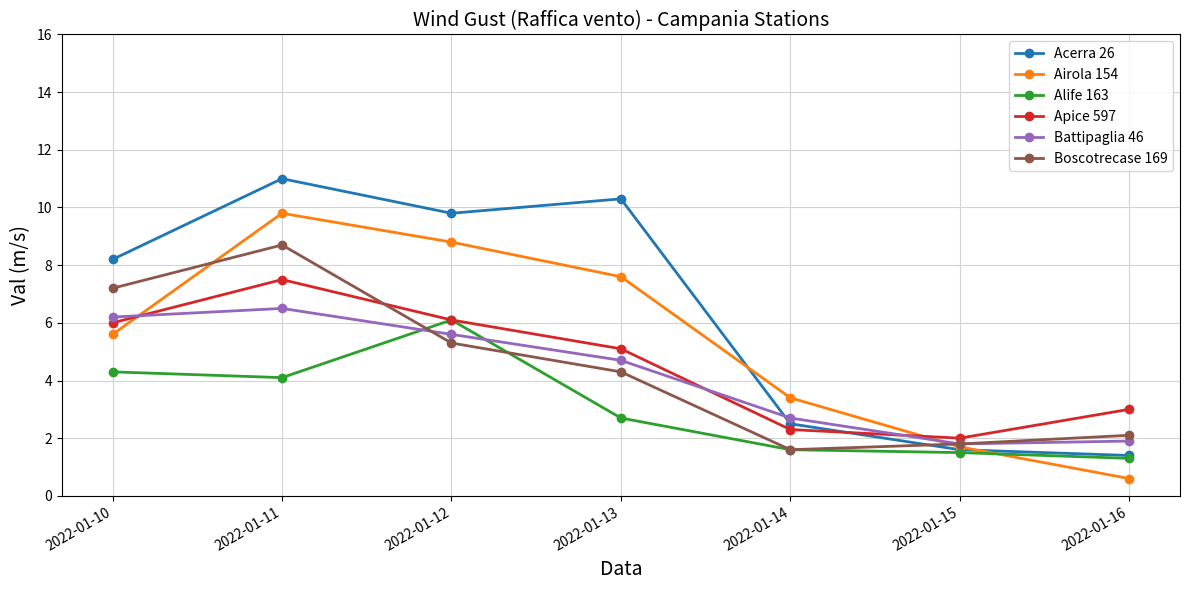

Which category has the highest value in the Airola 154 series?

2022-01-11